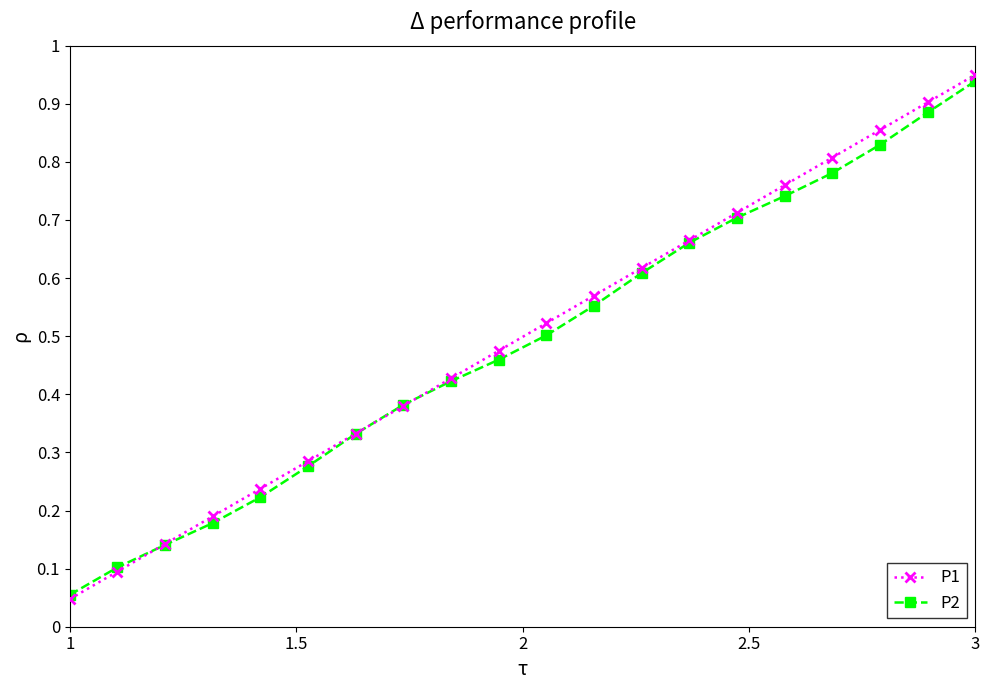

Which series has the largest range (max minus min)?

P1